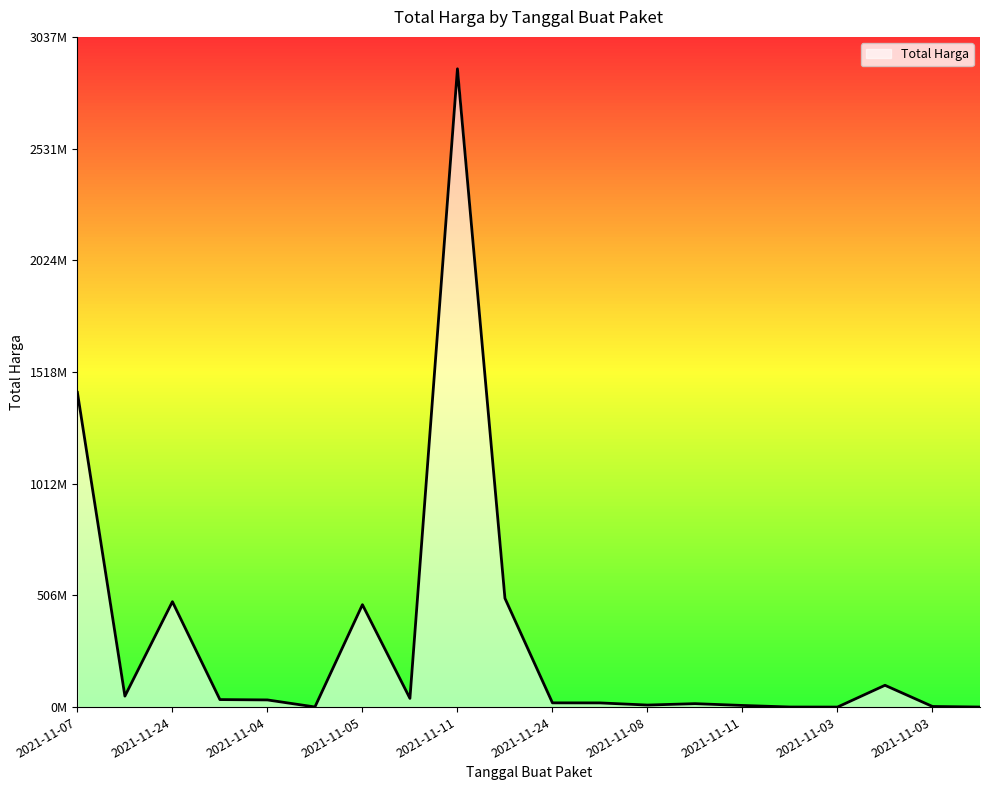

Is this an area chart (filled region under the line)?

Yes